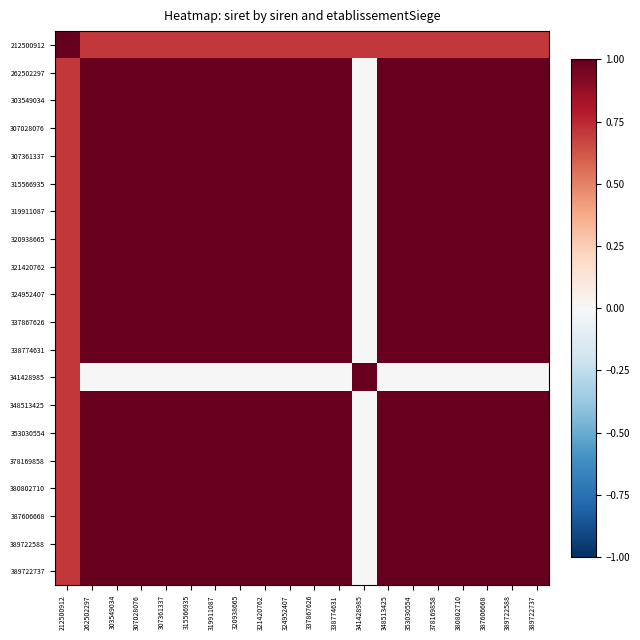

Reading left to right, extract all data points from this chart.

212500912: 212500912=1.0	262502297=0.7	303549034=0.7	307028076=0.7	307361337=0.7	315566935=0.7	319911087=0.7	320938665=0.7	321420762=0.7	324952407=0.7	337867626=0.7	338774631=0.7	341428985=0.7	348513425=0.7	353030554=0.7	378169858=0.7	380802710=0.7	387606668=0.7	389722588=0.7	389722737=0.7
262502297: 212500912=0.7	262502297=1.0	303549034=1.0	307028076=1.0	307361337=1.0	315566935=1.0	319911087=1.0	320938665=1.0	321420762=1.0	324952407=1.0	337867626=1.0	338774631=1.0	341428985=0.0	348513425=1.0	353030554=1.0	378169858=1.0	380802710=1.0	387606668=1.0	389722588=1.0	389722737=1.0
303549034: 212500912=0.7	262502297=1.0	303549034=1.0	307028076=1.0	307361337=1.0	315566935=1.0	319911087=1.0	320938665=1.0	321420762=1.0	324952407=1.0	337867626=1.0	338774631=1.0	341428985=0.0	348513425=1.0	353030554=1.0	378169858=1.0	380802710=1.0	387606668=1.0	389722588=1.0	389722737=1.0
307028076: 212500912=0.7	262502297=1.0	303549034=1.0	307028076=1.0	307361337=1.0	315566935=1.0	319911087=1.0	320938665=1.0	321420762=1.0	324952407=1.0	337867626=1.0	338774631=1.0	341428985=0.0	348513425=1.0	353030554=1.0	378169858=1.0	380802710=1.0	387606668=1.0	389722588=1.0	389722737=1.0
307361337: 212500912=0.7	262502297=1.0	303549034=1.0	307028076=1.0	307361337=1.0	315566935=1.0	319911087=1.0	320938665=1.0	321420762=1.0	324952407=1.0	337867626=1.0	338774631=1.0	341428985=0.0	348513425=1.0	353030554=1.0	378169858=1.0	380802710=1.0	387606668=1.0	389722588=1.0	389722737=1.0
315566935: 212500912=0.7	262502297=1.0	303549034=1.0	307028076=1.0	307361337=1.0	315566935=1.0	319911087=1.0	320938665=1.0	321420762=1.0	324952407=1.0	337867626=1.0	338774631=1.0	341428985=0.0	348513425=1.0	353030554=1.0	378169858=1.0	380802710=1.0	387606668=1.0	389722588=1.0	389722737=1.0
319911087: 212500912=0.7	262502297=1.0	303549034=1.0	307028076=1.0	307361337=1.0	315566935=1.0	319911087=1.0	320938665=1.0	321420762=1.0	324952407=1.0	337867626=1.0	338774631=1.0	341428985=0.0	348513425=1.0	353030554=1.0	378169858=1.0	380802710=1.0	387606668=1.0	389722588=1.0	389722737=1.0
320938665: 212500912=0.7	262502297=1.0	303549034=1.0	307028076=1.0	307361337=1.0	315566935=1.0	319911087=1.0	320938665=1.0	321420762=1.0	324952407=1.0	337867626=1.0	338774631=1.0	341428985=0.0	348513425=1.0	353030554=1.0	378169858=1.0	380802710=1.0	387606668=1.0	389722588=1.0	389722737=1.0
321420762: 212500912=0.7	262502297=1.0	303549034=1.0	307028076=1.0	307361337=1.0	315566935=1.0	319911087=1.0	320938665=1.0	321420762=1.0	324952407=1.0	337867626=1.0	338774631=1.0	341428985=0.0	348513425=1.0	353030554=1.0	378169858=1.0	380802710=1.0	387606668=1.0	389722588=1.0	389722737=1.0
324952407: 212500912=0.7	262502297=1.0	303549034=1.0	307028076=1.0	307361337=1.0	315566935=1.0	319911087=1.0	320938665=1.0	321420762=1.0	324952407=1.0	337867626=1.0	338774631=1.0	341428985=0.0	348513425=1.0	353030554=1.0	378169858=1.0	380802710=1.0	387606668=1.0	389722588=1.0	389722737=1.0
337867626: 212500912=0.7	262502297=1.0	303549034=1.0	307028076=1.0	307361337=1.0	315566935=1.0	319911087=1.0	320938665=1.0	321420762=1.0	324952407=1.0	337867626=1.0	338774631=1.0	341428985=0.0	348513425=1.0	353030554=1.0	378169858=1.0	380802710=1.0	387606668=1.0	389722588=1.0	389722737=1.0
338774631: 212500912=0.7	262502297=1.0	303549034=1.0	307028076=1.0	307361337=1.0	315566935=1.0	319911087=1.0	320938665=1.0	321420762=1.0	324952407=1.0	337867626=1.0	338774631=1.0	341428985=0.0	348513425=1.0	353030554=1.0	378169858=1.0	380802710=1.0	387606668=1.0	389722588=1.0	389722737=1.0
341428985: 212500912=0.7	262502297=0.0	303549034=0.0	307028076=0.0	307361337=0.0	315566935=0.0	319911087=0.0	320938665=0.0	321420762=0.0	324952407=0.0	337867626=0.0	338774631=0.0	341428985=1.0	348513425=0.0	353030554=0.0	378169858=0.0	380802710=0.0	387606668=0.0	389722588=0.0	389722737=0.0
348513425: 212500912=0.7	262502297=1.0	303549034=1.0	307028076=1.0	307361337=1.0	315566935=1.0	319911087=1.0	320938665=1.0	321420762=1.0	324952407=1.0	337867626=1.0	338774631=1.0	341428985=0.0	348513425=1.0	353030554=1.0	378169858=1.0	380802710=1.0	387606668=1.0	389722588=1.0	389722737=1.0
353030554: 212500912=0.7	262502297=1.0	303549034=1.0	307028076=1.0	307361337=1.0	315566935=1.0	319911087=1.0	320938665=1.0	321420762=1.0	324952407=1.0	337867626=1.0	338774631=1.0	341428985=0.0	348513425=1.0	353030554=1.0	378169858=1.0	380802710=1.0	387606668=1.0	389722588=1.0	389722737=1.0
378169858: 212500912=0.7	262502297=1.0	303549034=1.0	307028076=1.0	307361337=1.0	315566935=1.0	319911087=1.0	320938665=1.0	321420762=1.0	324952407=1.0	337867626=1.0	338774631=1.0	341428985=0.0	348513425=1.0	353030554=1.0	378169858=1.0	380802710=1.0	387606668=1.0	389722588=1.0	389722737=1.0
380802710: 212500912=0.7	262502297=1.0	303549034=1.0	307028076=1.0	307361337=1.0	315566935=1.0	319911087=1.0	320938665=1.0	321420762=1.0	324952407=1.0	337867626=1.0	338774631=1.0	341428985=0.0	348513425=1.0	353030554=1.0	378169858=1.0	380802710=1.0	387606668=1.0	389722588=1.0	389722737=1.0
387606668: 212500912=0.7	262502297=1.0	303549034=1.0	307028076=1.0	307361337=1.0	315566935=1.0	319911087=1.0	320938665=1.0	321420762=1.0	324952407=1.0	337867626=1.0	338774631=1.0	341428985=0.0	348513425=1.0	353030554=1.0	378169858=1.0	380802710=1.0	387606668=1.0	389722588=1.0	389722737=1.0
389722588: 212500912=0.7	262502297=1.0	303549034=1.0	307028076=1.0	307361337=1.0	315566935=1.0	319911087=1.0	320938665=1.0	321420762=1.0	324952407=1.0	337867626=1.0	338774631=1.0	341428985=0.0	348513425=1.0	353030554=1.0	378169858=1.0	380802710=1.0	387606668=1.0	389722588=1.0	389722737=1.0
389722737: 212500912=0.7	262502297=1.0	303549034=1.0	307028076=1.0	307361337=1.0	315566935=1.0	319911087=1.0	320938665=1.0	321420762=1.0	324952407=1.0	337867626=1.0	338774631=1.0	341428985=0.0	348513425=1.0	353030554=1.0	378169858=1.0	380802710=1.0	387606668=1.0	389722588=1.0	389722737=1.0